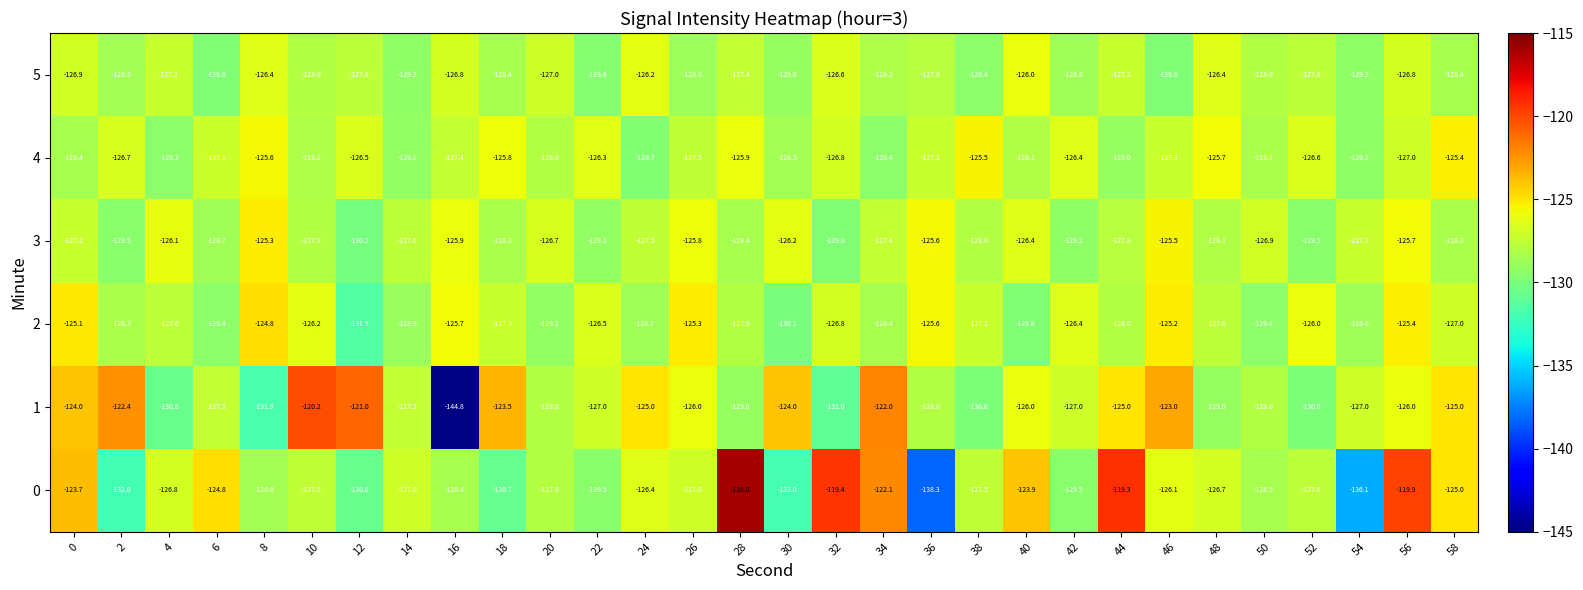

What is the difference between the 4 values at 34 and 58?

4.0